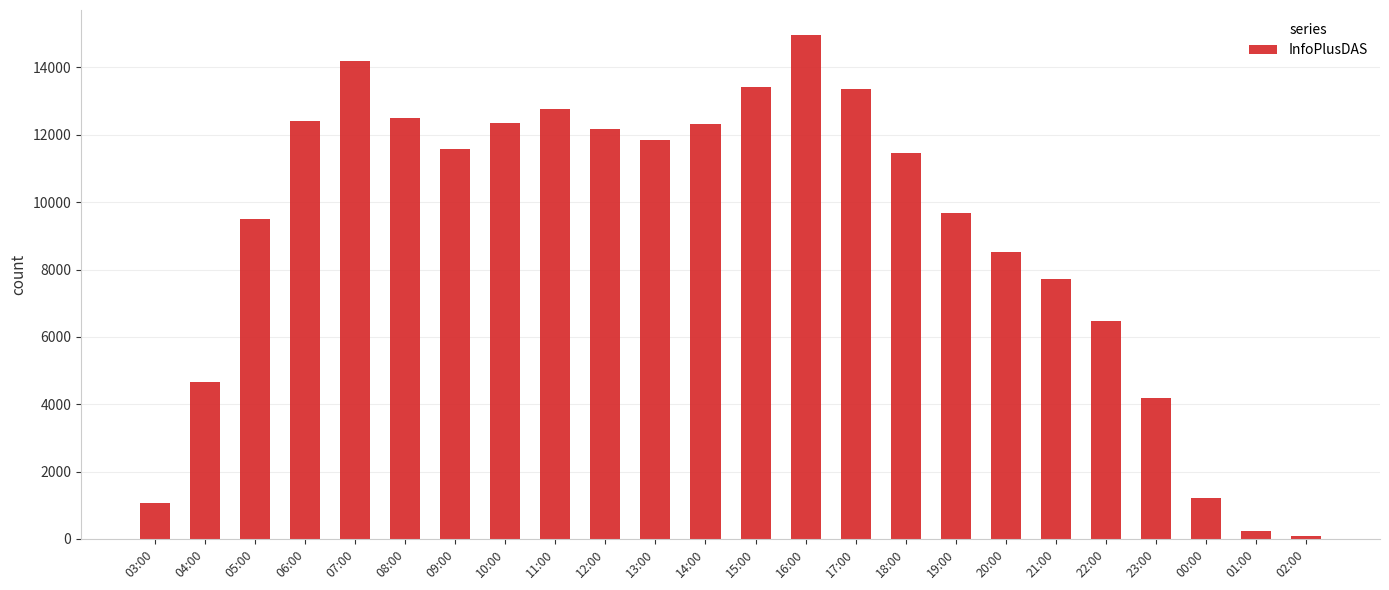

What is the sum of the values at 09:00 and 02:00?

11659